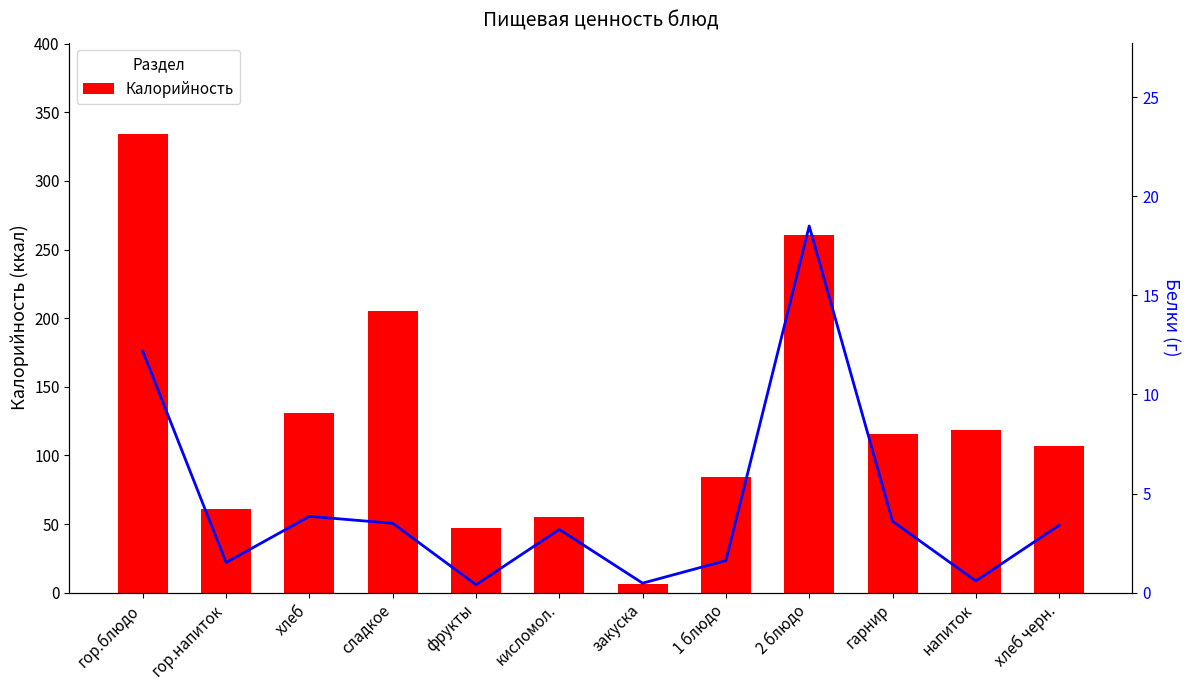

Reading right to left, transcribe all the data shown in this chart.

Калорийность: 107.0	118.8	115.5	261.0	84.0	6.0	55.0	47.0	205.0	131.0	61.0	334.0
Белки: 3.4	0.6	3.6	18.5	1.6	0.5	3.2	0.4	3.5	3.9	1.5	12.2